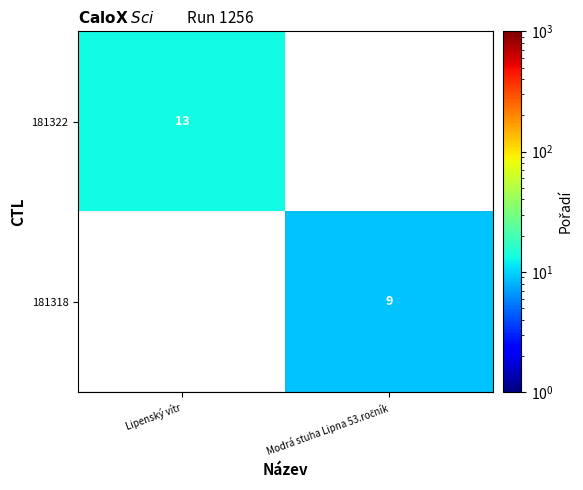

The value of 181322 at Lipenský vítr is 8. True or false?

False